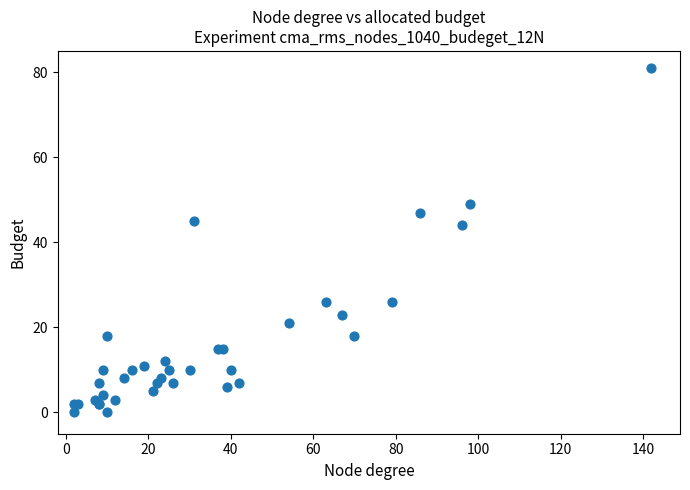

What Y value in the scatter plot is closest to 40?

44